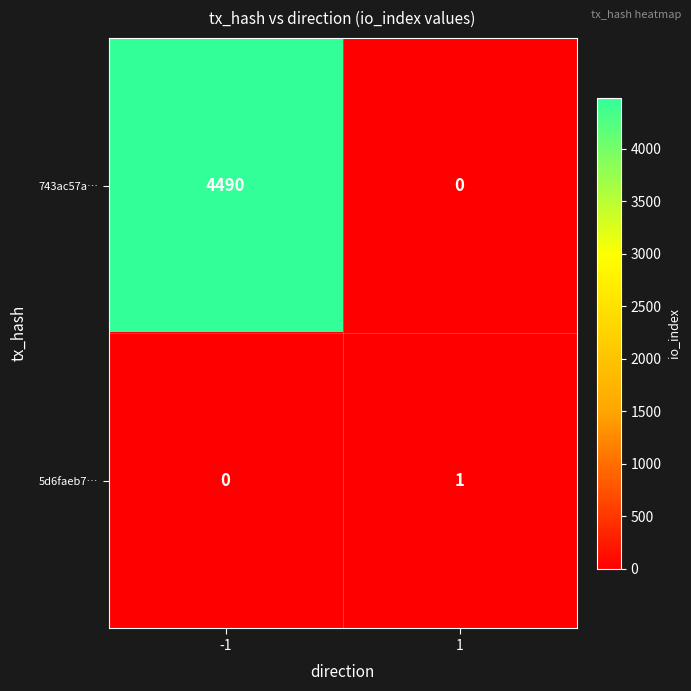

What is the difference between the 743ac57a… values at -1 and 1?

4490